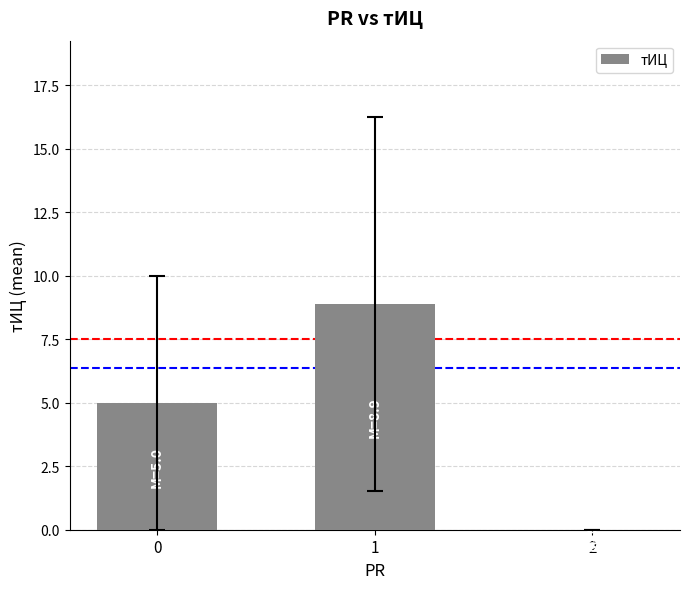

Approximately how many times larger is the value at 0 compared to 1?

0.6